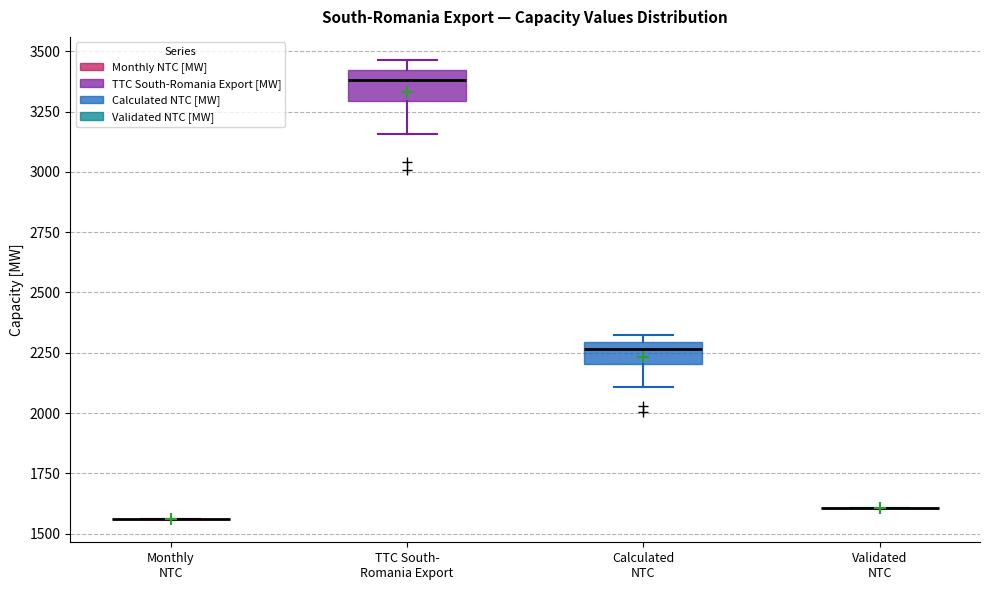

Reading left to right, read every box against the y-axis: the position of its median line, the range the box covers, and the ends of its whiskers. The values are not printed on the chart, so give them approximately, as read against the axis.

Monthly NTC: box collapsed to a line at 1550, whiskers 1550 to 1550
TTC South- Romania Export: median 3400 (just below the box's upper edge), box 3300 to 3400, whiskers 3150 to 3450
Calculated NTC: median 2250, box 2200 to 2300, whiskers 2100 to 2300 (just above the box's upper edge)
Validated NTC: box collapsed to a line at 1600, whiskers 1600 to 1600